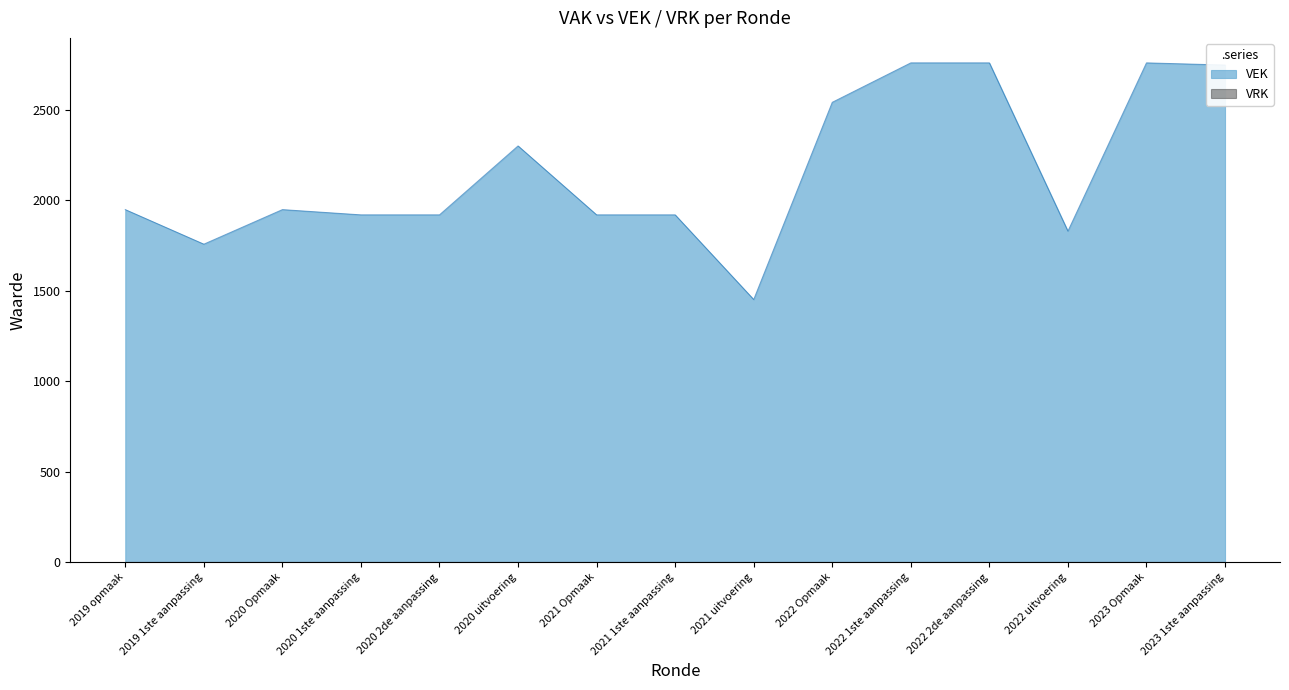

Where does the data first go above 1949?

2020 uitvoering